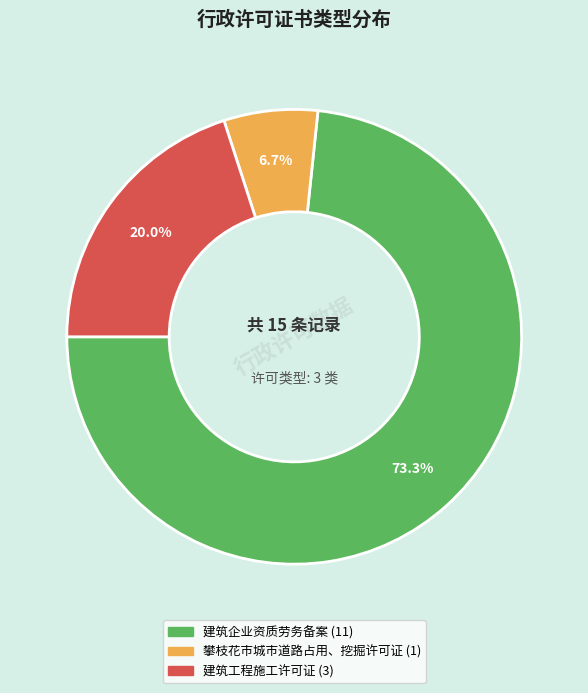

True or false: 建筑企业资质劳务备案 accounts for 73% of the total.

True